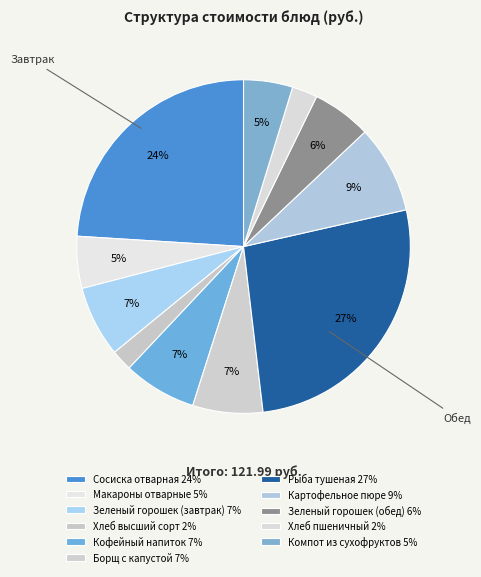

To the nearest percent, what is the average slice percentage?

9%